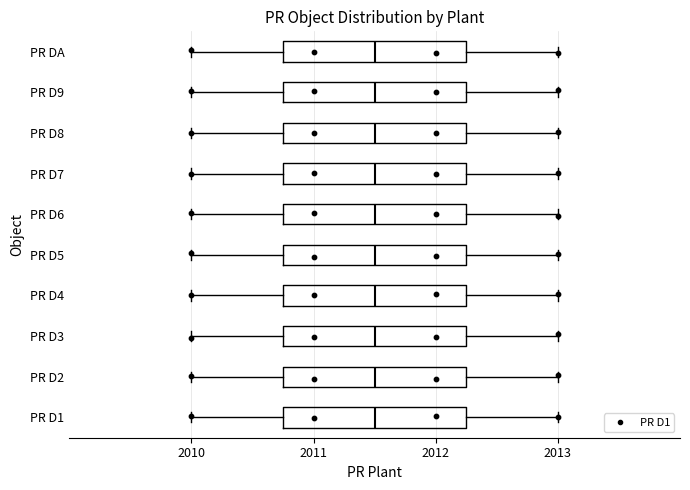

Reading bottom to top, transcribe this box plot: for each box, give where its median line is, the range the box spans, and where its two whiskers end, as read against the x-axis. The values are not printed on the chart, so give them approximately, as read against the axis.

PR D1: median 2011.5, box 2010.8 to 2012.3, whiskers 2010.0 to 2013.0
PR D2: median 2011.5, box 2010.8 to 2012.3, whiskers 2010.0 to 2013.0
PR D3: median 2011.5, box 2010.8 to 2012.3, whiskers 2010.0 to 2013.0
PR D4: median 2011.5, box 2010.8 to 2012.3, whiskers 2010.0 to 2013.0
PR D5: median 2011.5, box 2010.8 to 2012.3, whiskers 2010.0 to 2013.0
PR D6: median 2011.5, box 2010.8 to 2012.3, whiskers 2010.0 to 2013.0
PR D7: median 2011.5, box 2010.8 to 2012.3, whiskers 2010.0 to 2013.0
PR D8: median 2011.5, box 2010.8 to 2012.3, whiskers 2010.0 to 2013.0
PR D9: median 2011.5, box 2010.8 to 2012.3, whiskers 2010.0 to 2013.0
PR DA: median 2011.5, box 2010.8 to 2012.3, whiskers 2010.0 to 2013.0